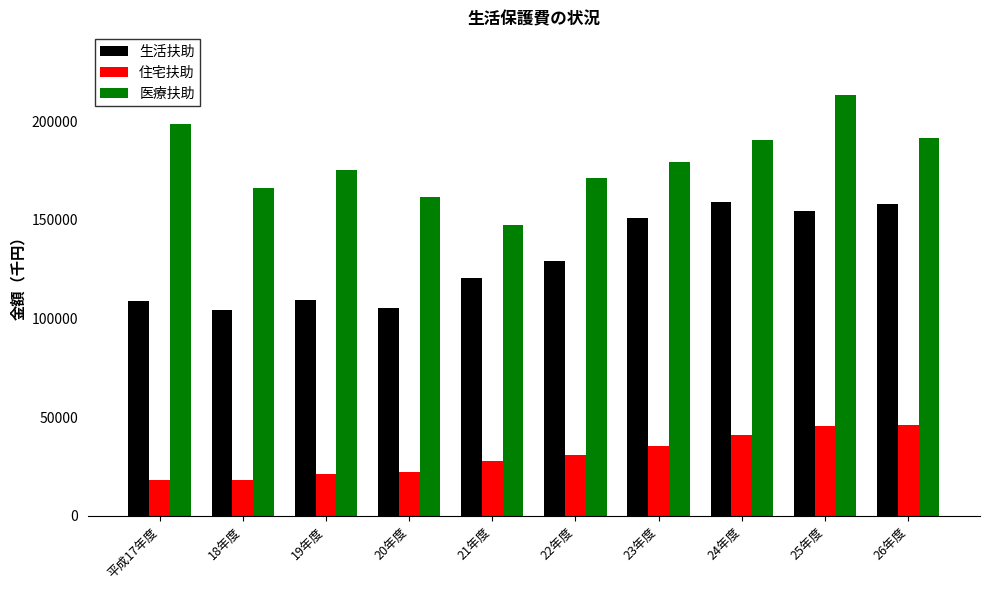

Between 21年度 and 26年度, which series saw the biggest shift?

医療扶助